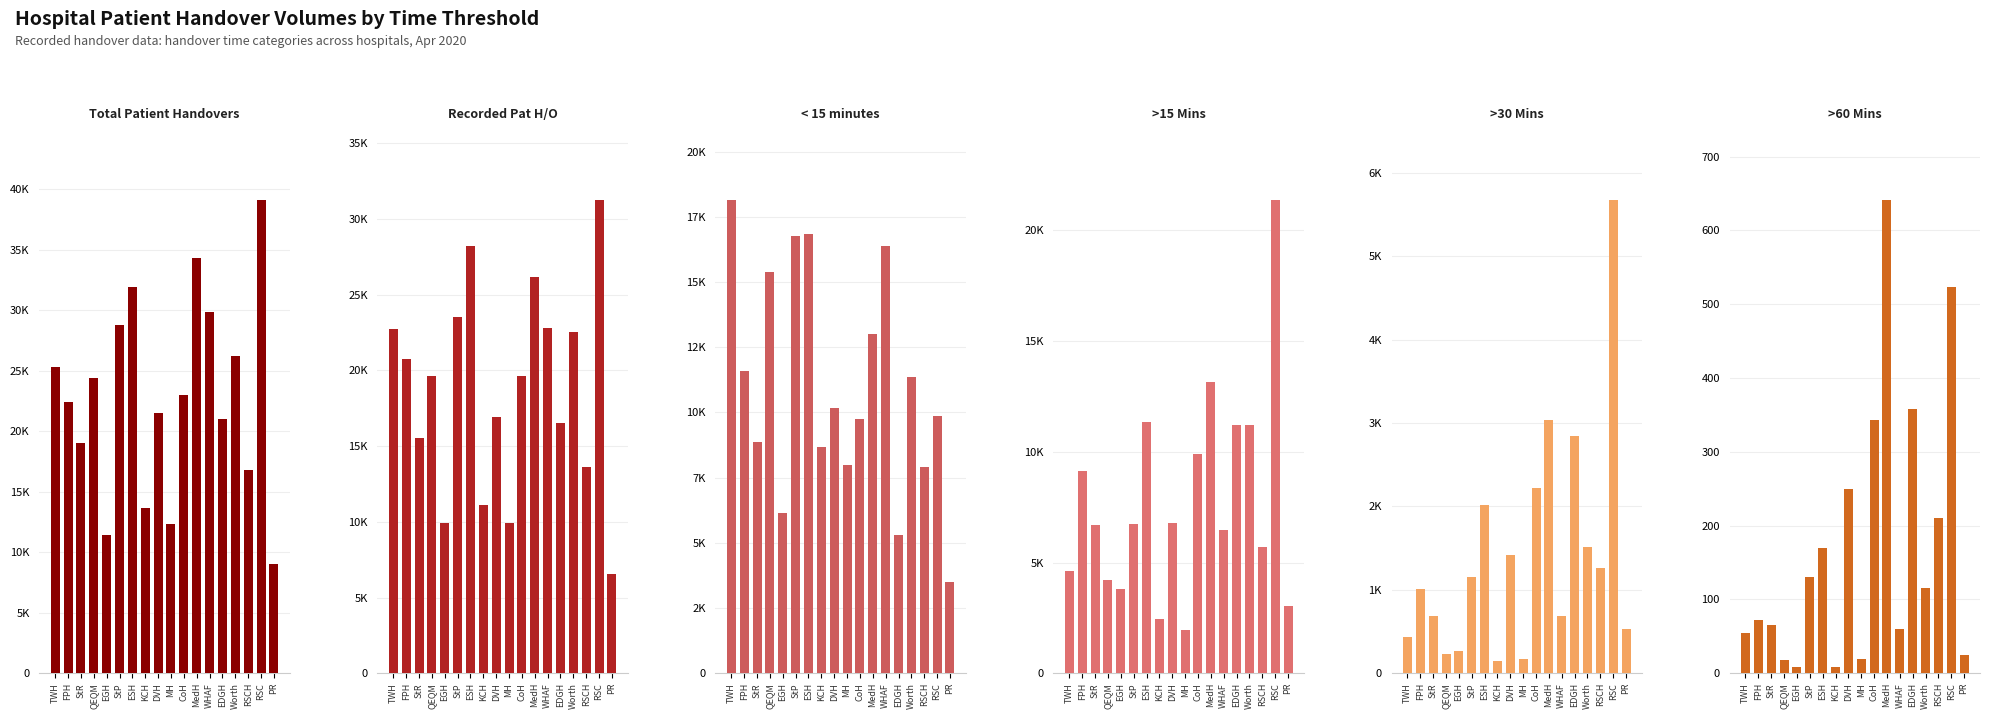

Are the bars horizontal?

No